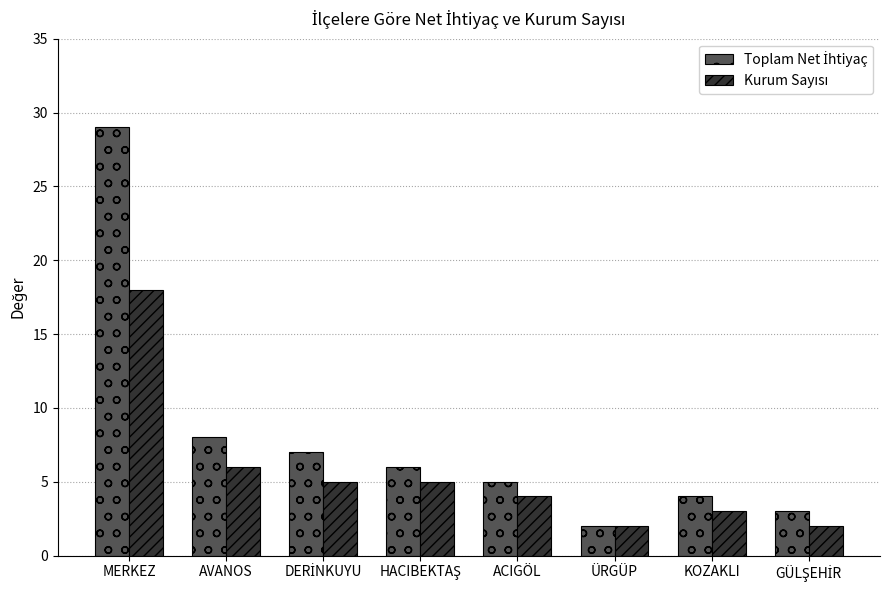

What is the greatest value displayed?

29